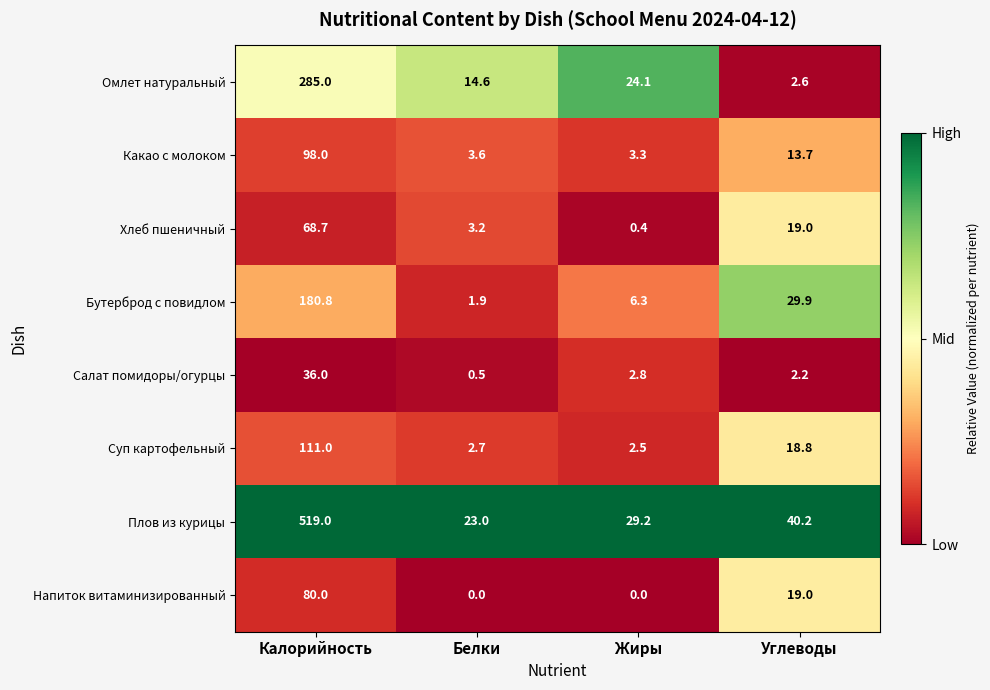

At which label does Хлеб пшеничный first exceed 19?

Калорийность